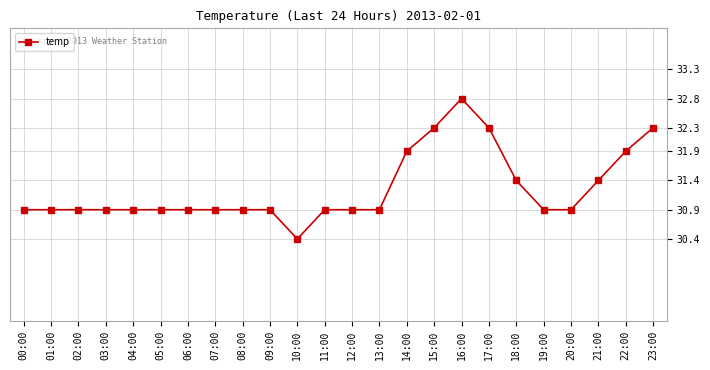

What is the sum of all values?

750.2